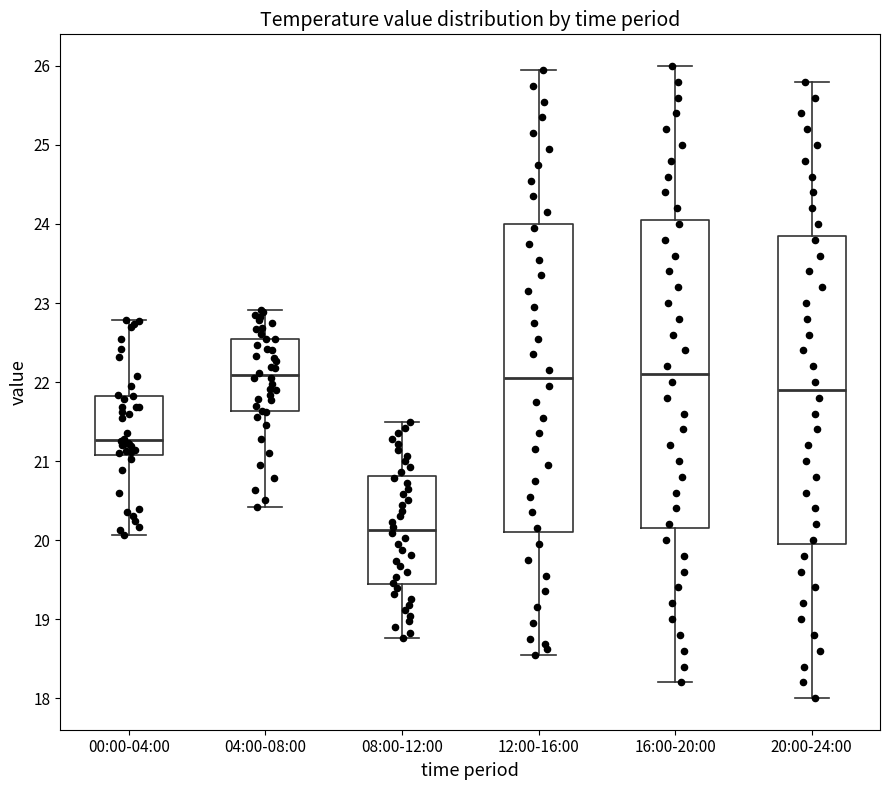

Where does the median line of the box for 08:00-12:00 sit on the y-axis? The values are not printed on the chart, so give them approximately, as read against the axis.

20.1